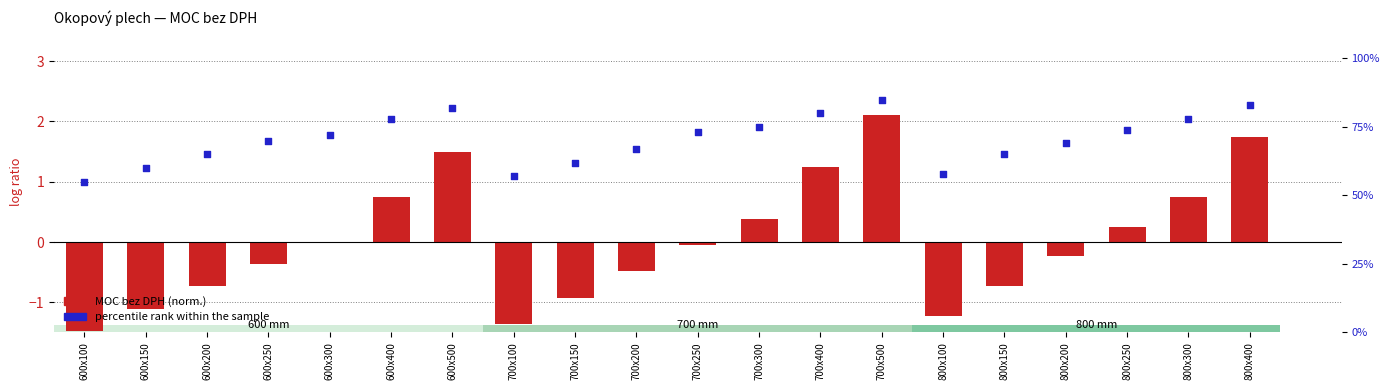

At how many categories does at least one series exceed 40?

20